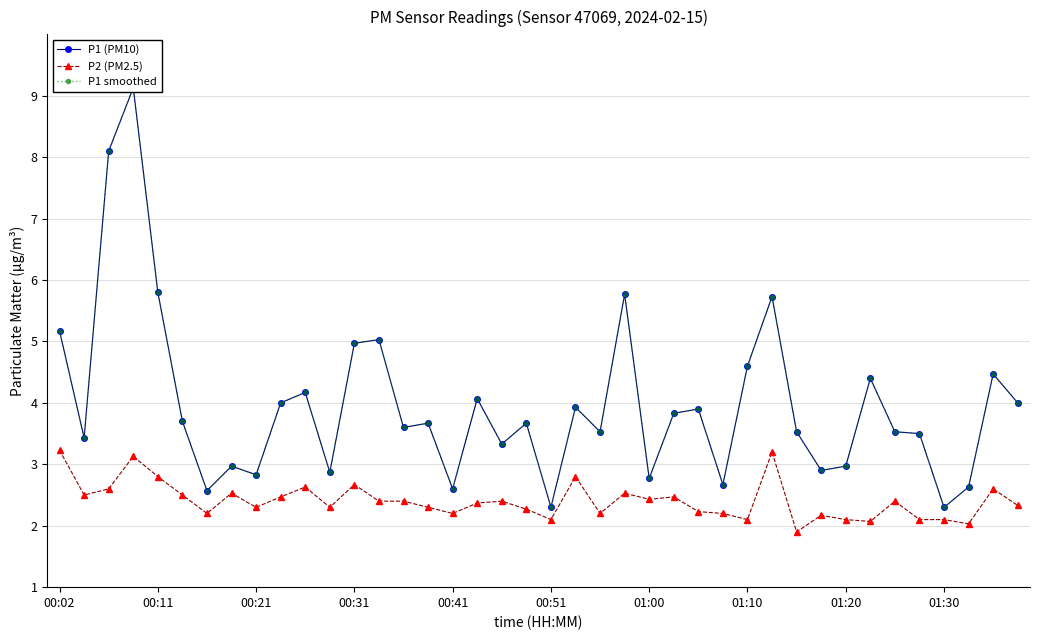

True or false: P1 smoothed and P1 (PM10) intersect in this chart.

False